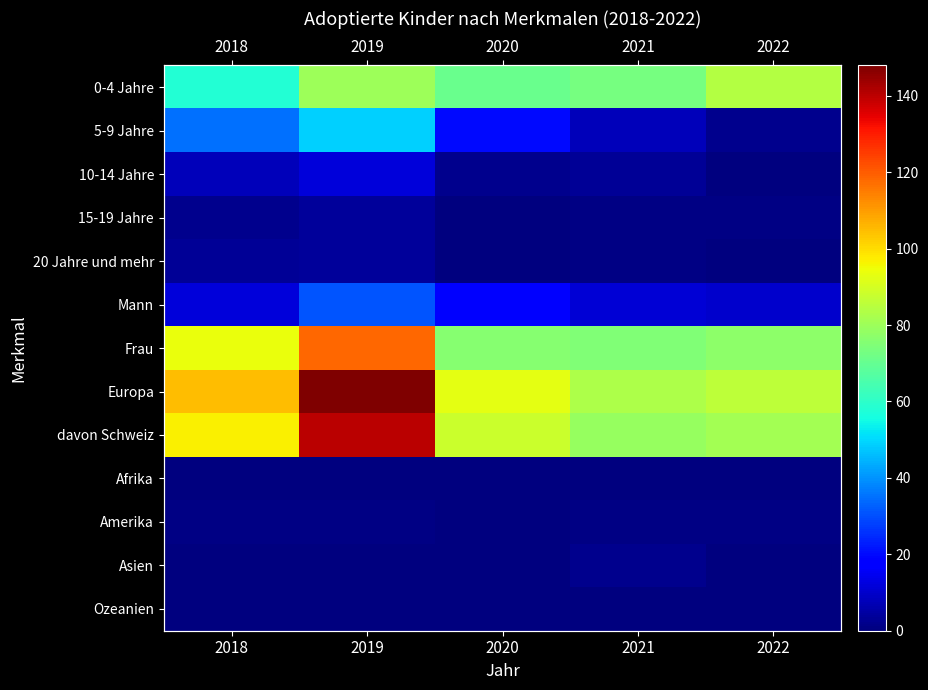

What is the sum of the 10-14 Jahre values at 2022 and 2021?

3